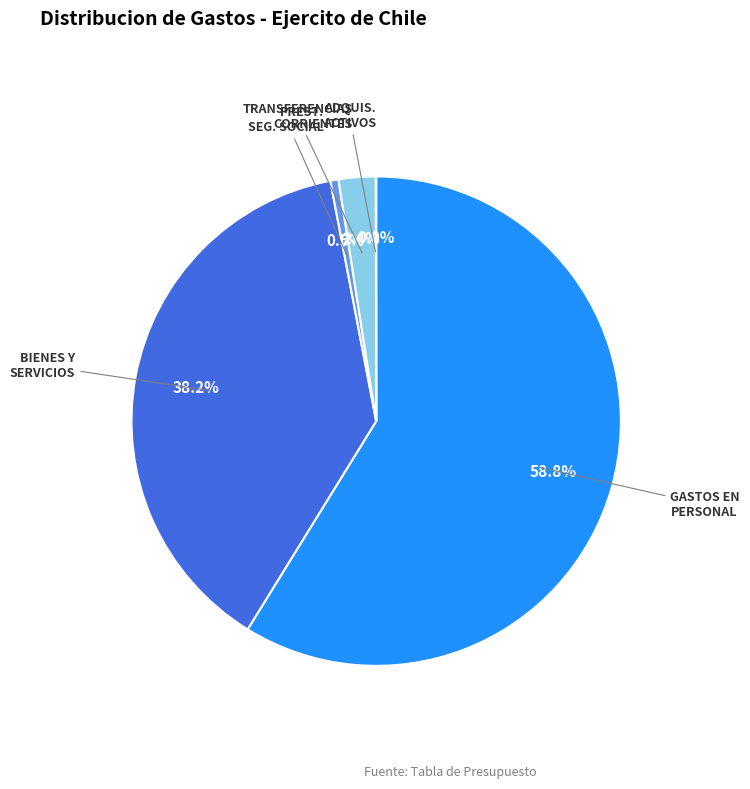

Does any single category account for the majority?

Yes